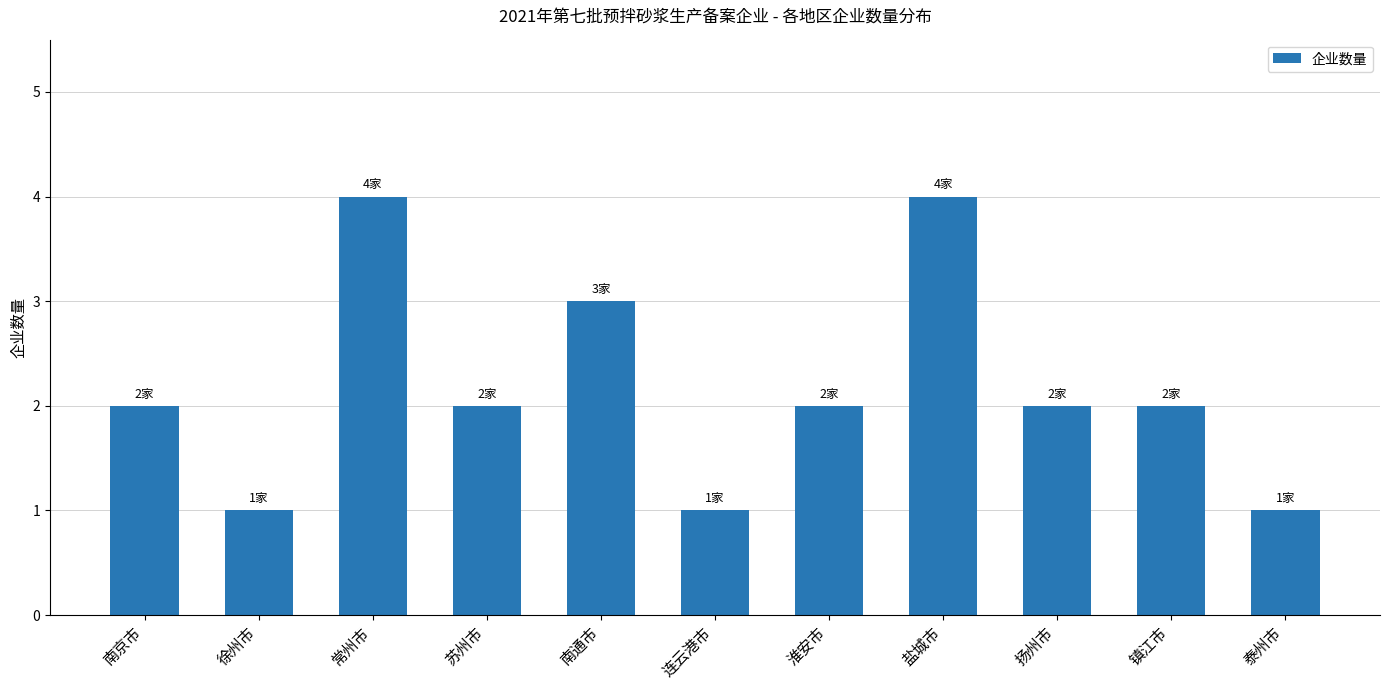

What is the value of the 2nd bar from the left?

1